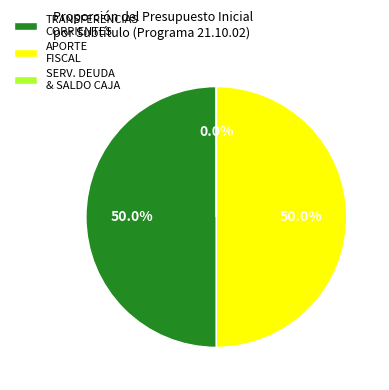

What is the total percentage of APORTE FISCAL and TRANSFERENCIAS CORRIENTES?

100.0%